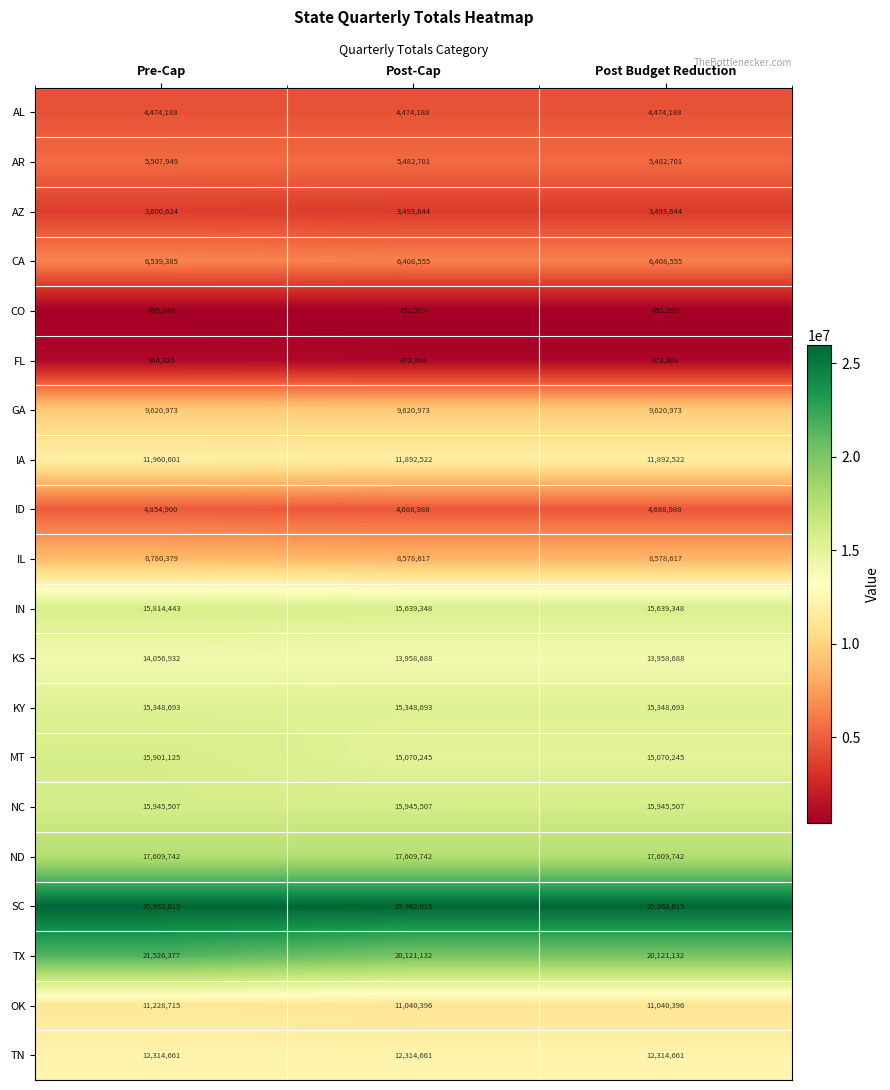

What is the total value across all series at Pre-Cap?

222510675